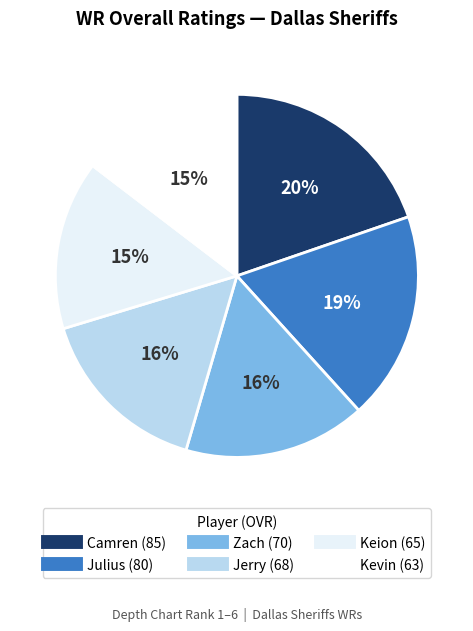

How many segments does this pie chart have?

6